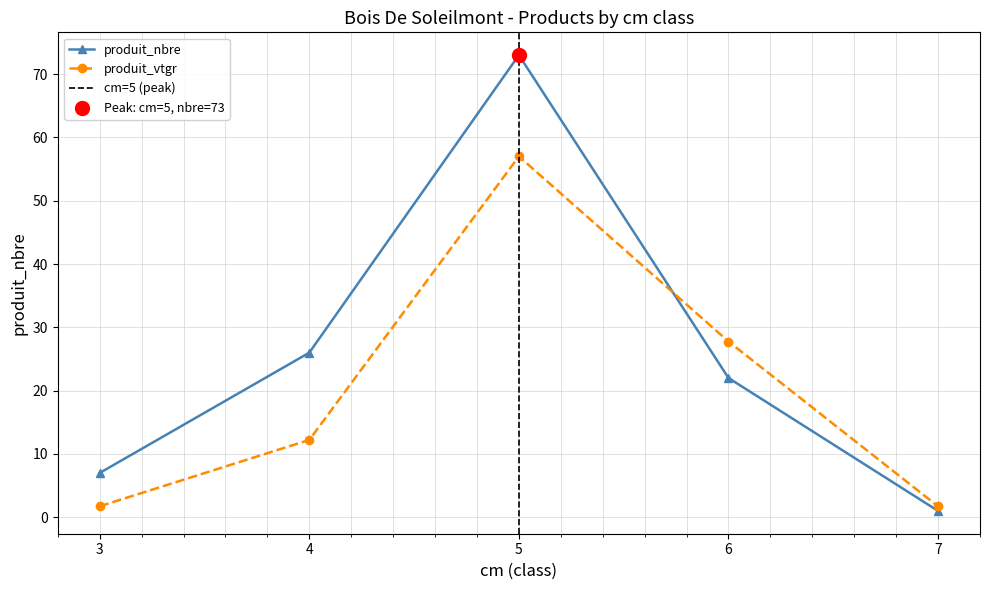

At which category is the sum across all series the highest?

5